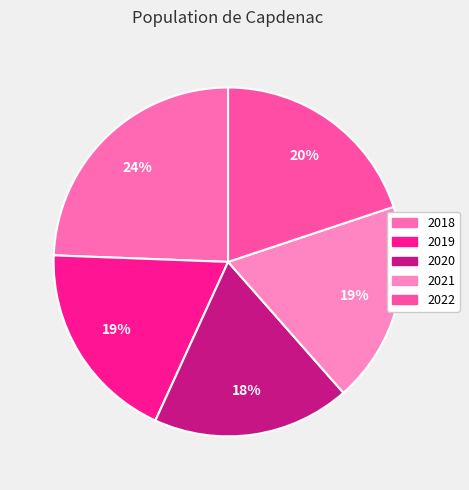

Is it true that 2019 is 19% of the pie?

True